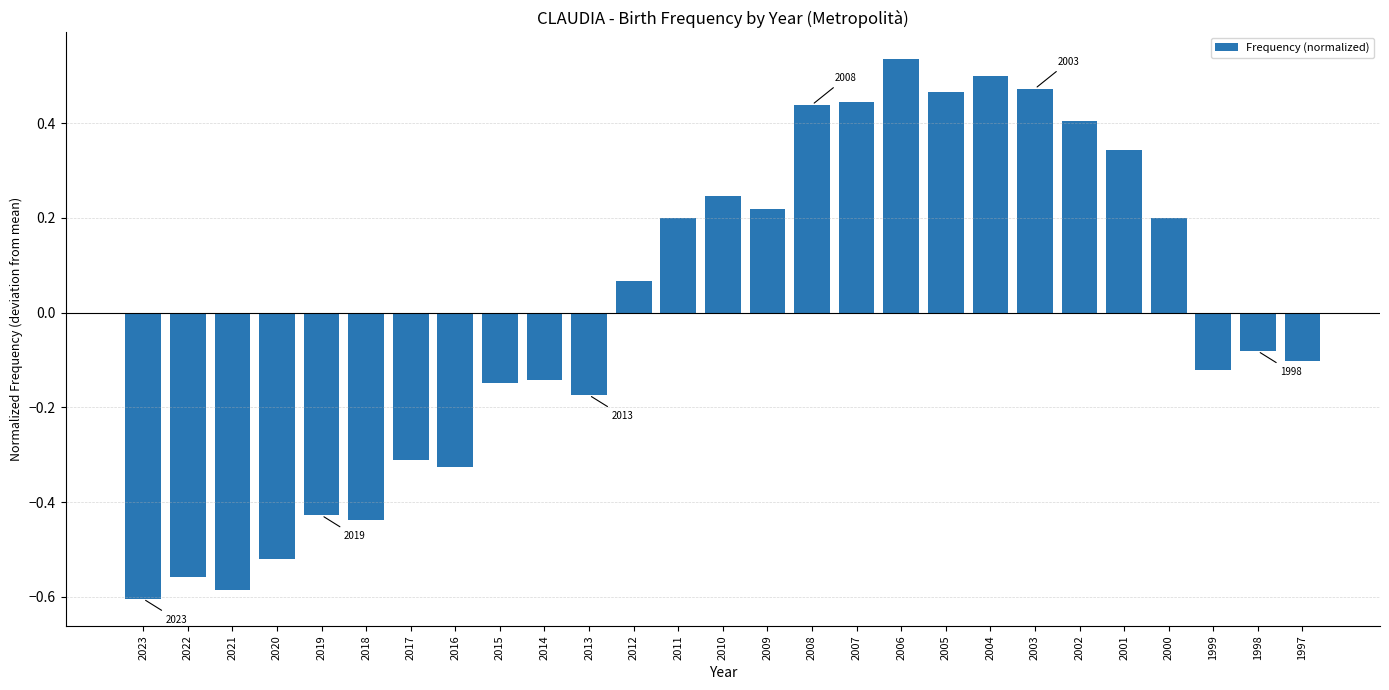

Which category has the highest value across all series?

2006